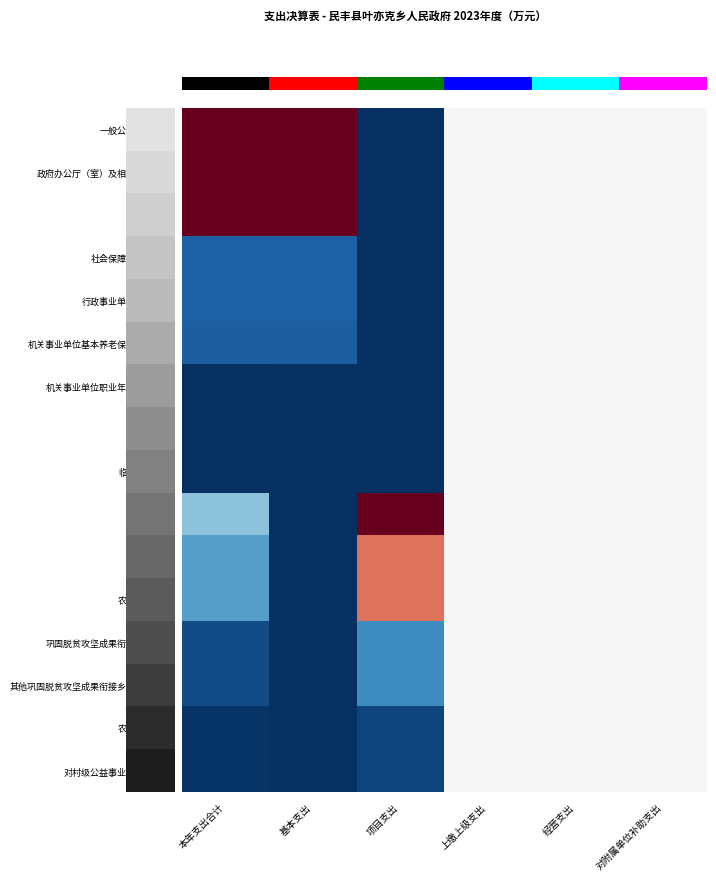

Count the row_4 values in the range 0 to 1.

6